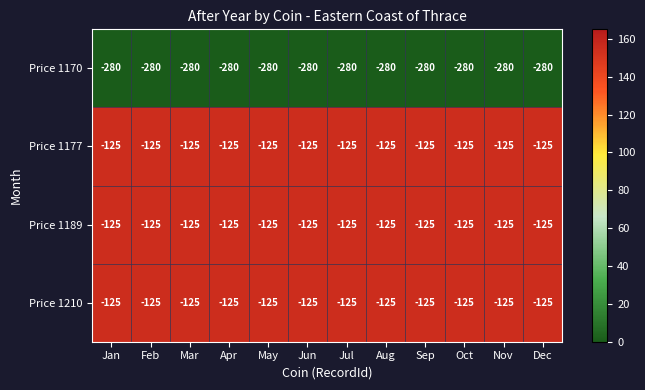

What is the sum of the Price 1210 values at Nov and Mar?

-250